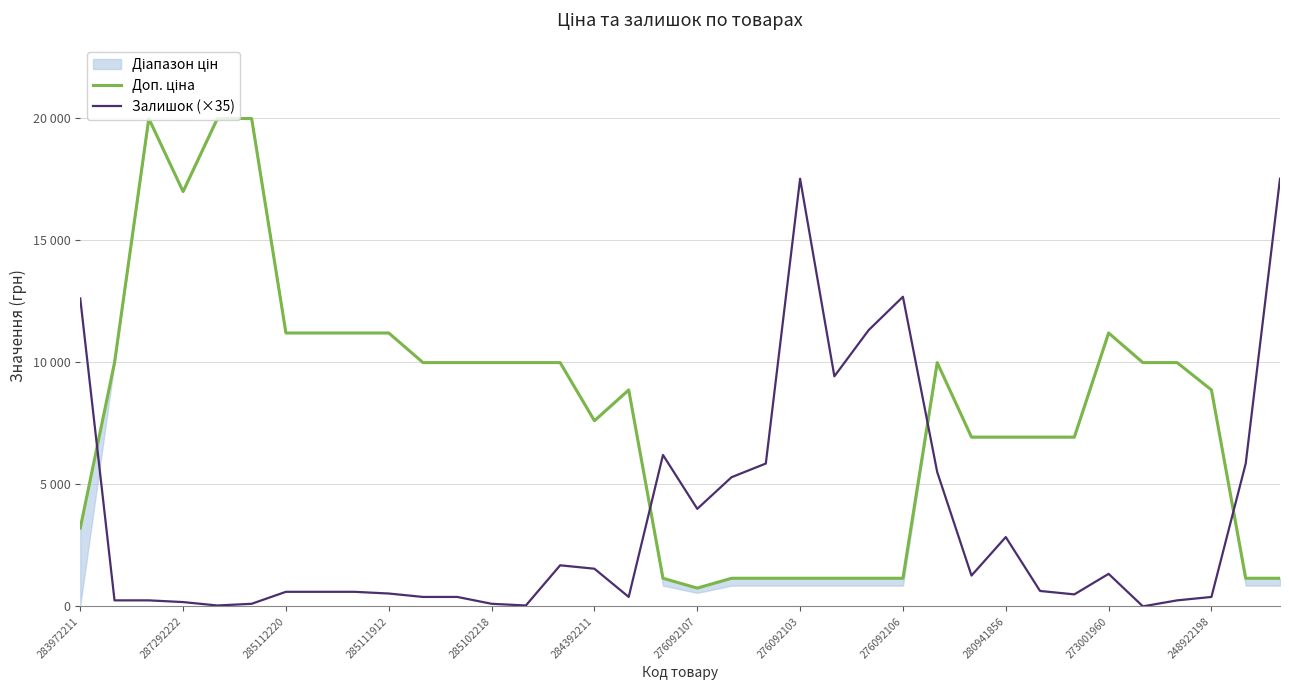

True or false: Залишок (×35) has a value of 5285.0 at 19.

True